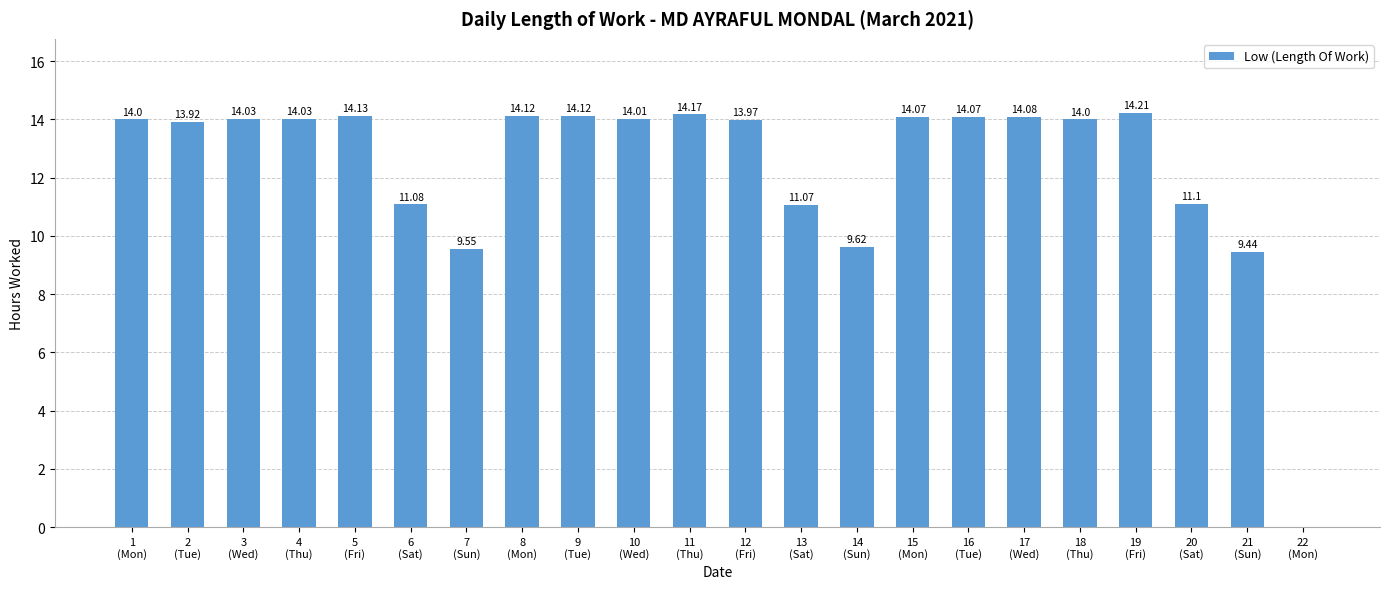

Rank the categories by value from highest to lowest.

19
(Fri), 11
(Thu), 5
(Fri), 8
(Mon), 9
(Tue), 17
(Wed), 15
(Mon), 16
(Tue), 3
(Wed), 4
(Thu), 10
(Wed), 1
(Mon), 18
(Thu), 12
(Fri), 2
(Tue), 20
(Sat), 6
(Sat), 13
(Sat), 14
(Sun), 7
(Sun), 21
(Sun), 22
(Mon)